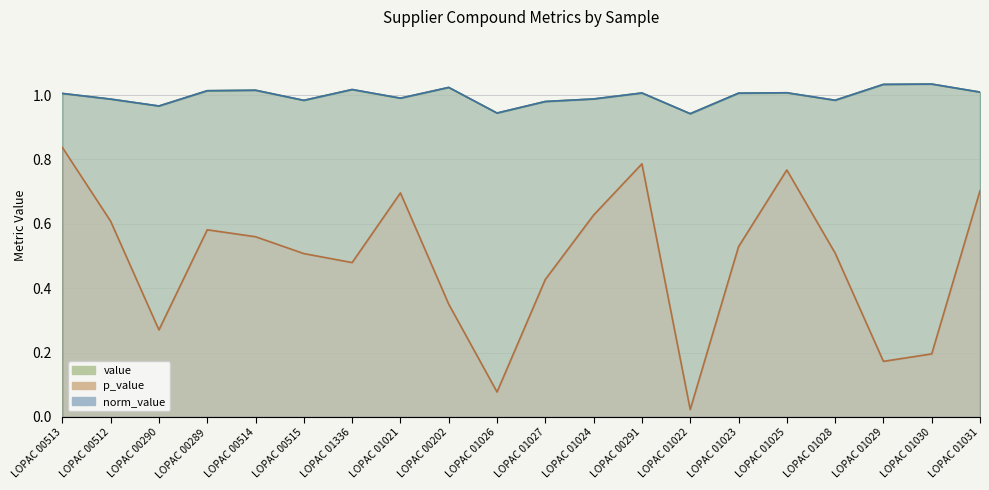

Where is the first local minimum for norm_value?

LOPAC 00290